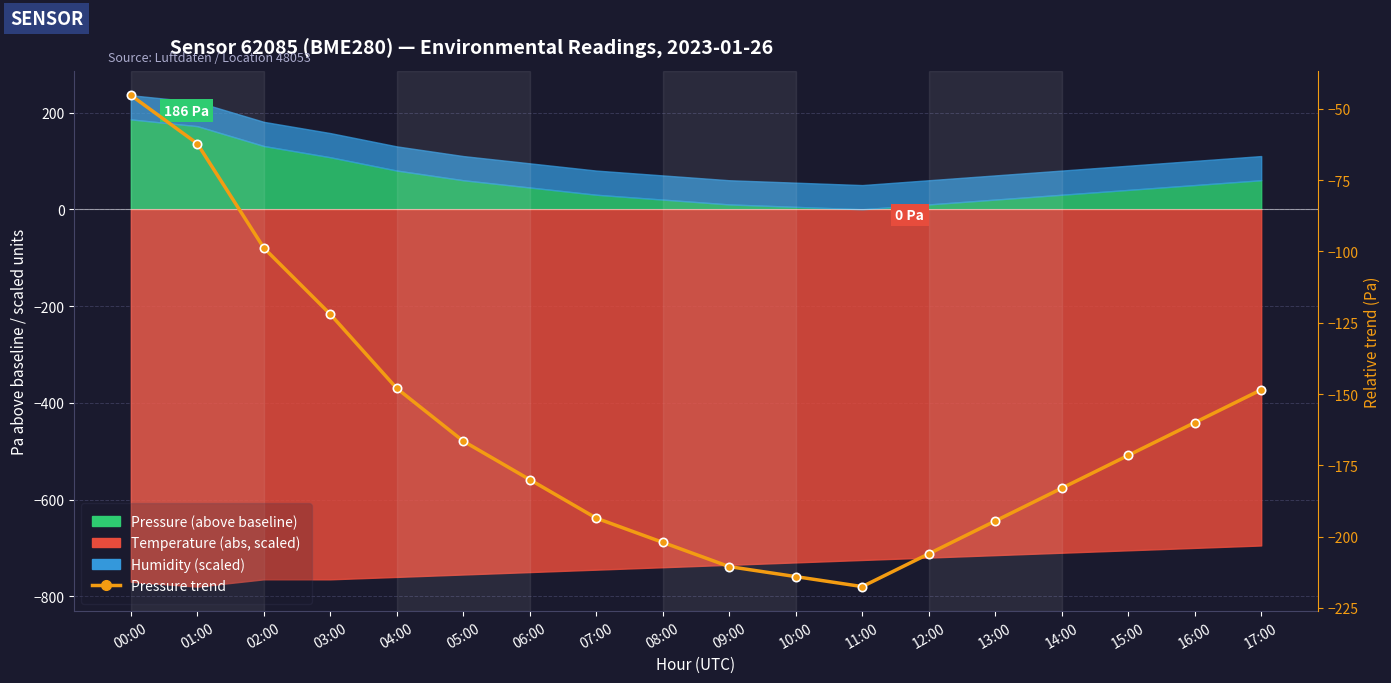

What is the difference between the values at 02:00 and 10:00?

115.2